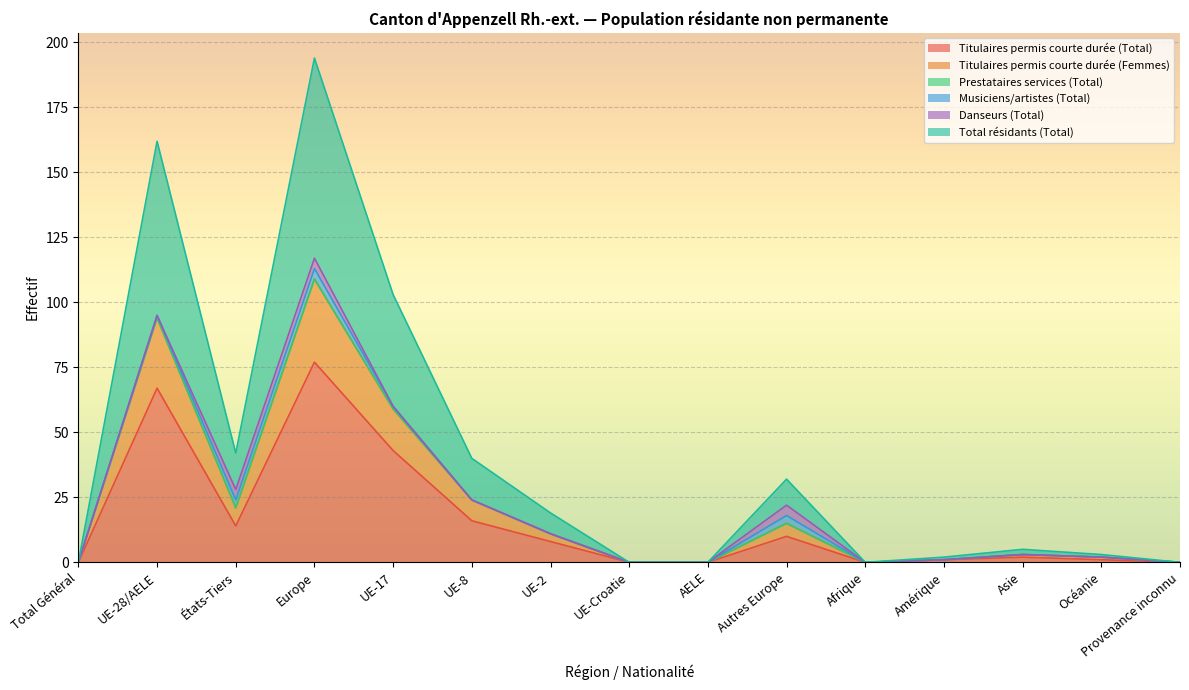

In Titulaires permis courte durée (Femmes), how many points are higher than both neighbors (excluding endpoints)?

4